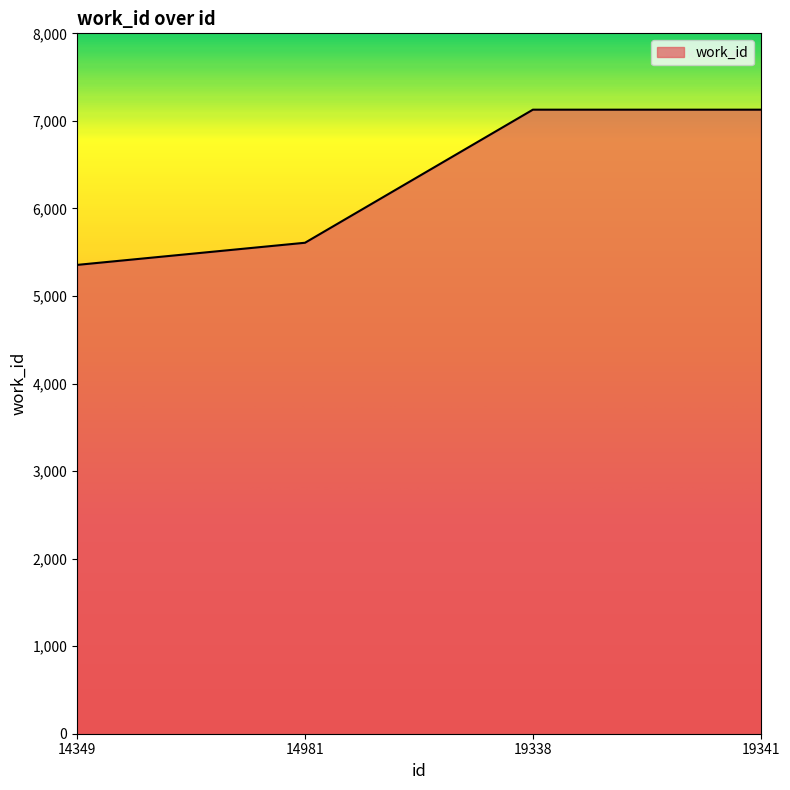

The value at 14981 is 5608. True or false?

True